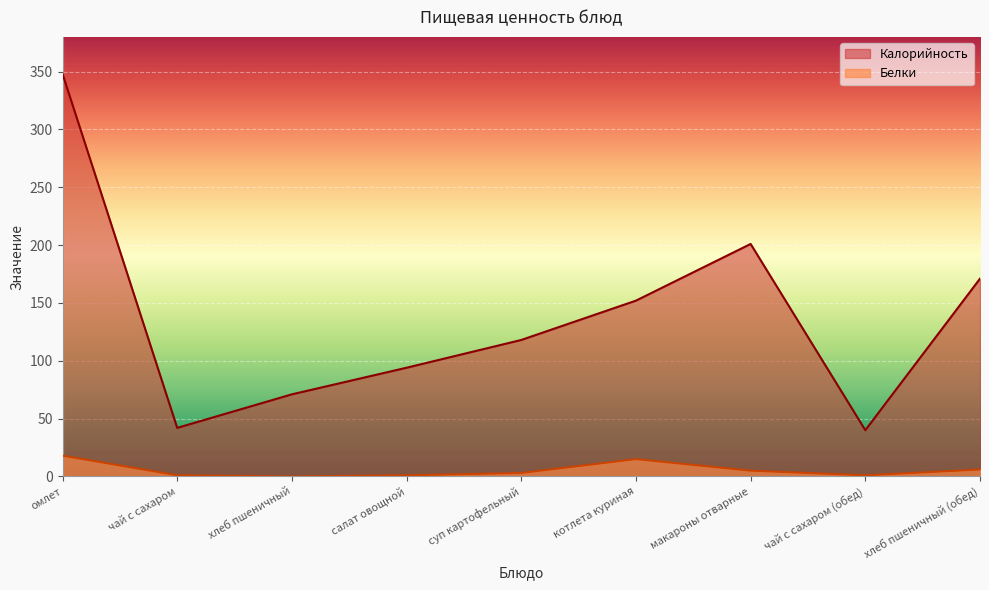

True or false: Калорийность has a value of 348 at омлет.

True